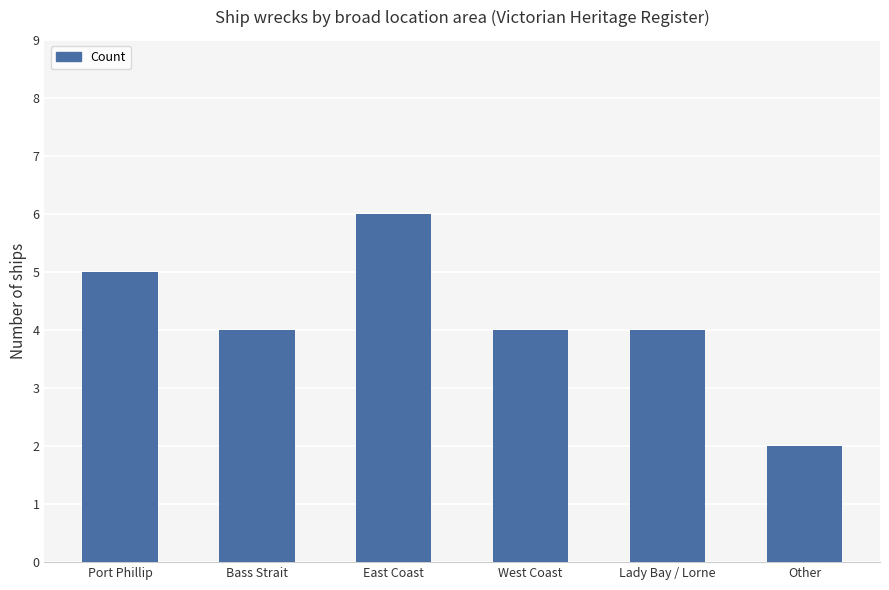

At which category does the chart reach its peak across all series?

East Coast